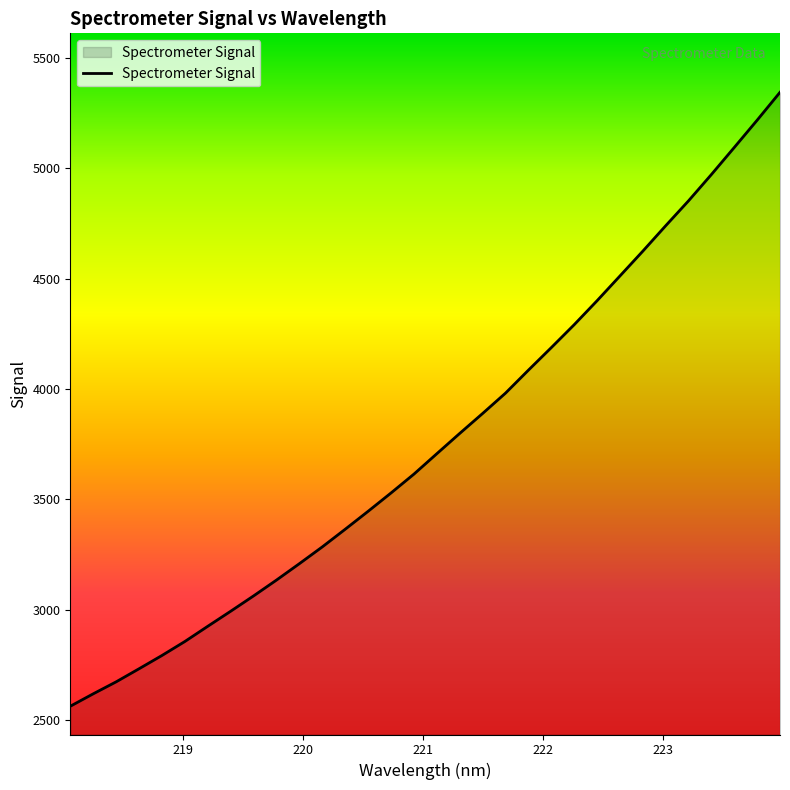

Count the number of values greater than 3706.

16